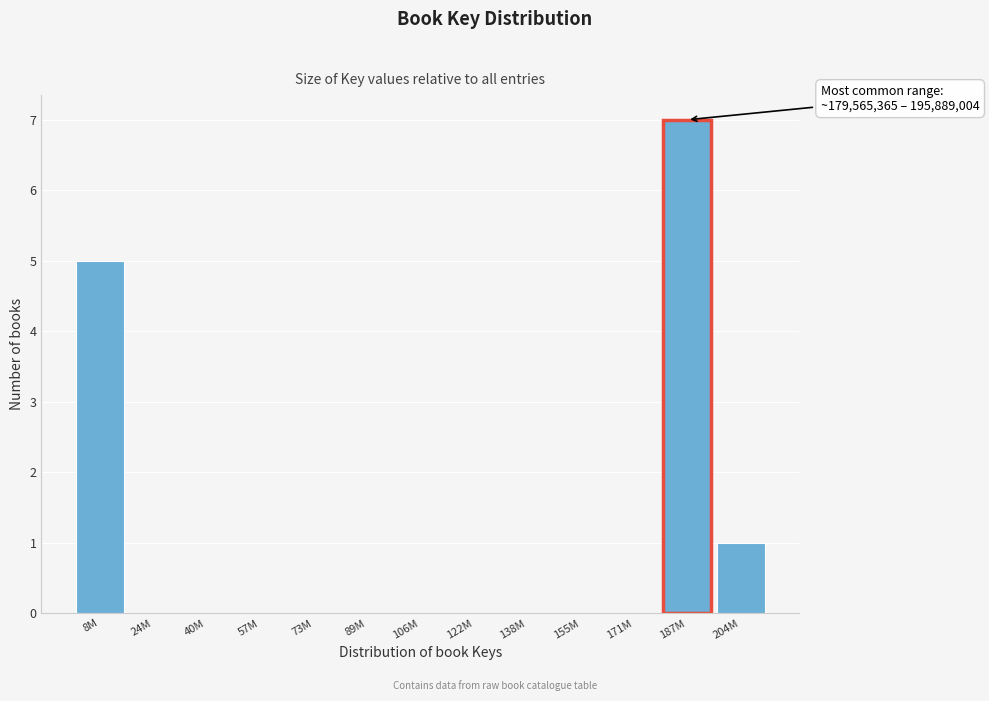

The chart shows a value of 0 at 106M. True or false?

True